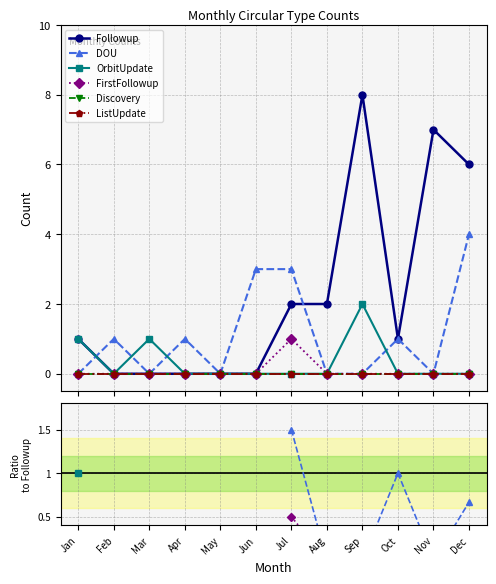

What are all the series names shown in the legend?

Followup, DOU, OrbitUpdate, FirstFollowup, Discovery, ListUpdate